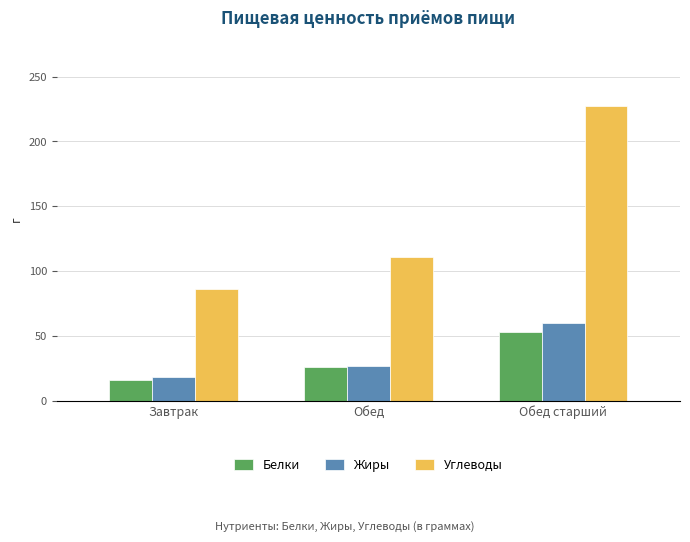

Reading left to right, what are all the values shown in this chart?

Белки: Завтрак=16.0	Обед=25.9	Обед старший=53.2
Жиры: Завтрак=18.4	Обед=26.7	Обед старший=60.0
Углеводы: Завтрак=86.2	Обед=111.2	Обед старший=227.6